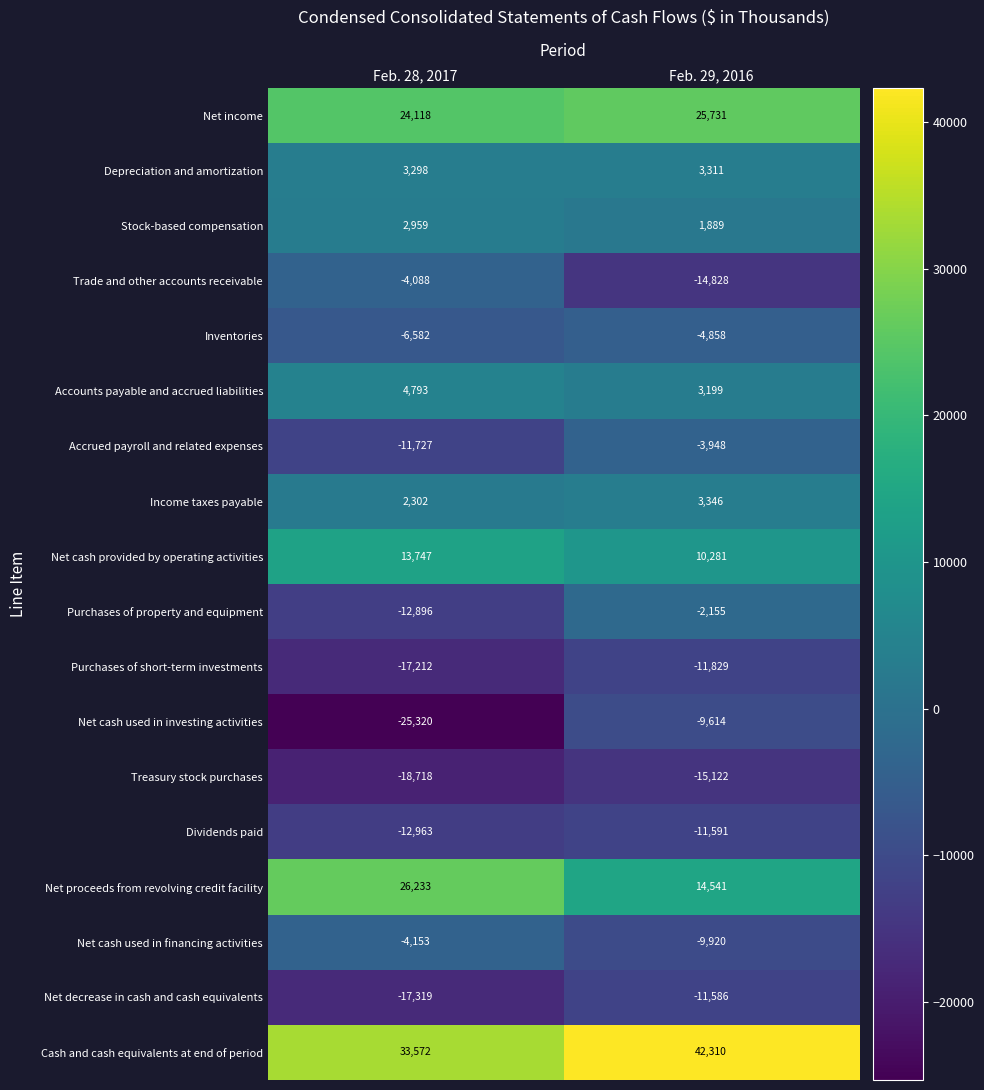

Which series has the widest spread of values?

Net cash used in investing activities